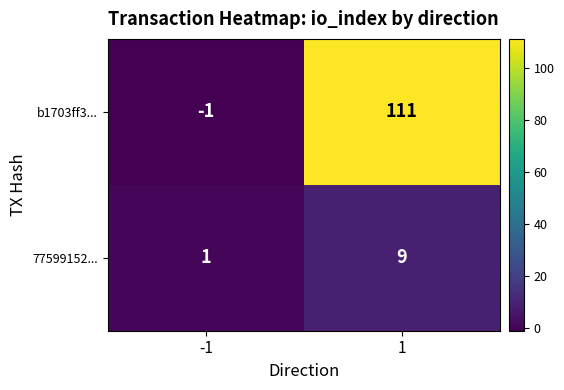

What is the sum of all b1703ff3... values?

110